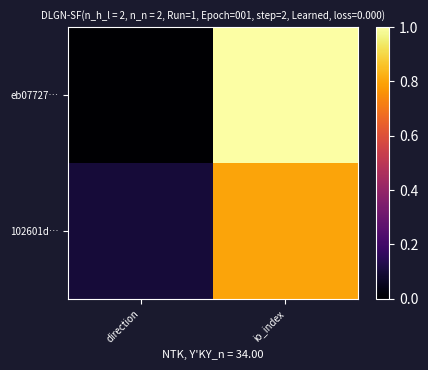

List the series in order of their overall mean, highest first.

eb07727…, 102601d…